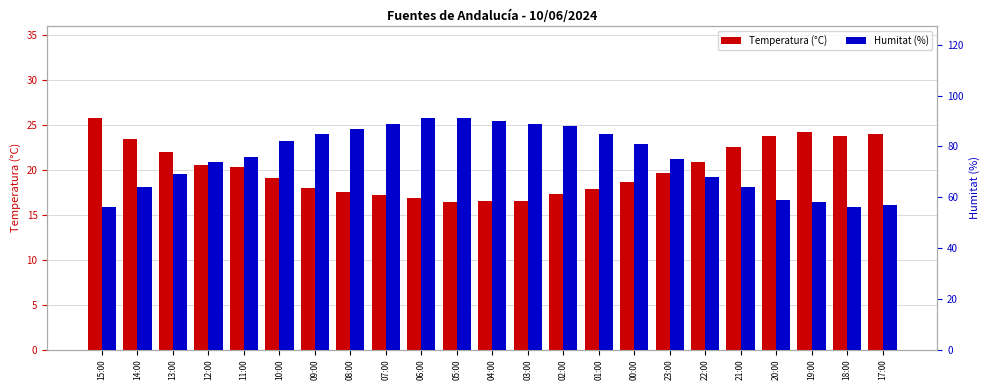

What is the label of the 3rd bar from the right?

19:00